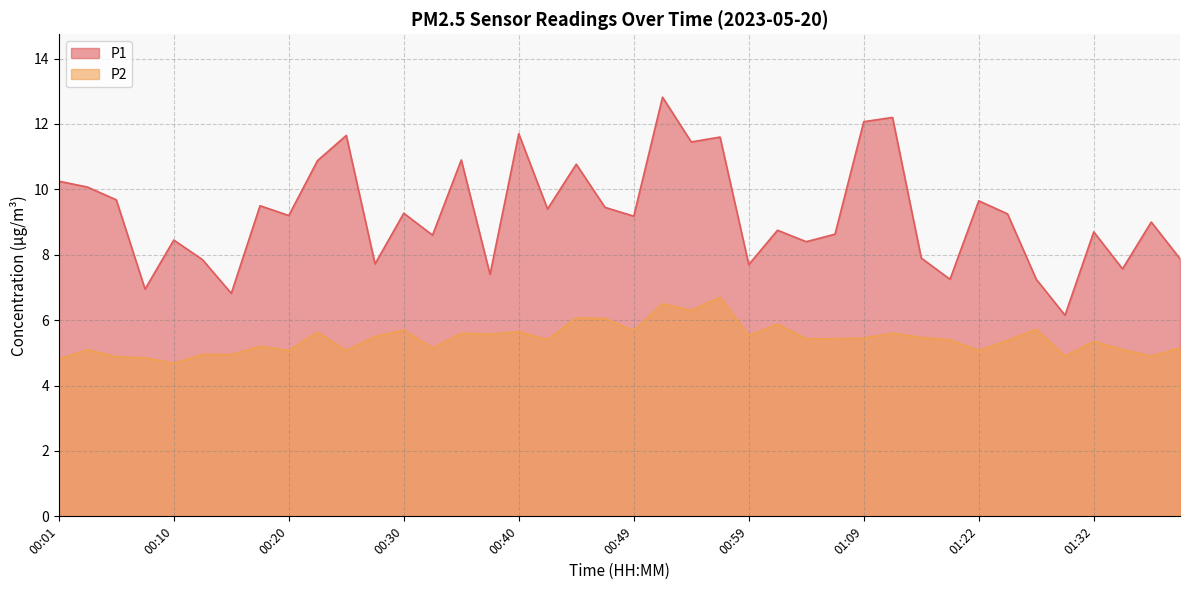

True or false: P1 and P2 cross at least once.

False